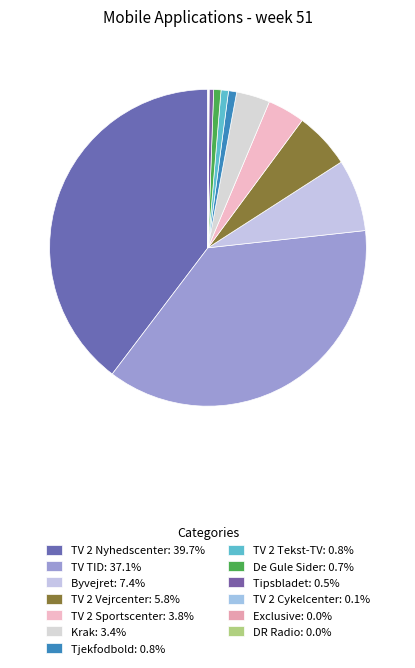

How many slices are in this pie chart?

13